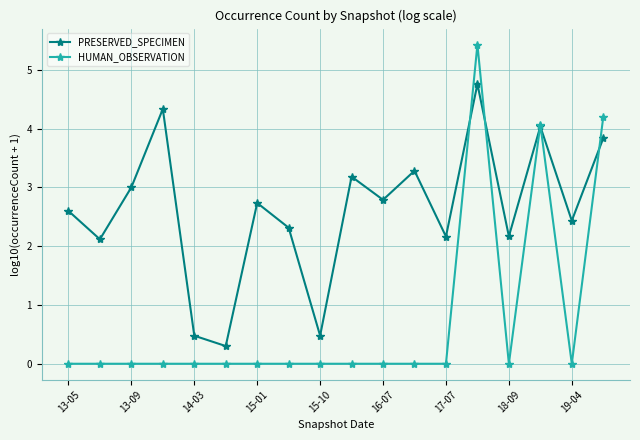

What is the minimum value for PRESERVED_SPECIMEN?

0.3